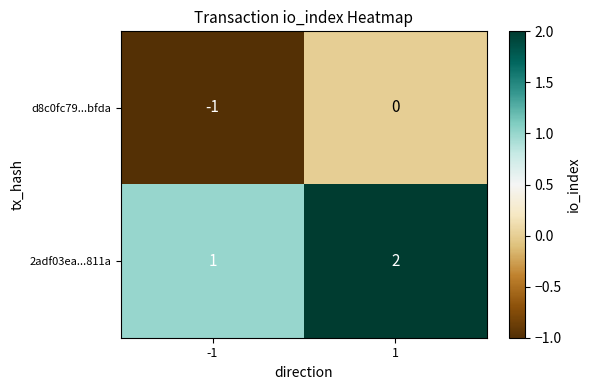

What is the smallest value displayed?

-1